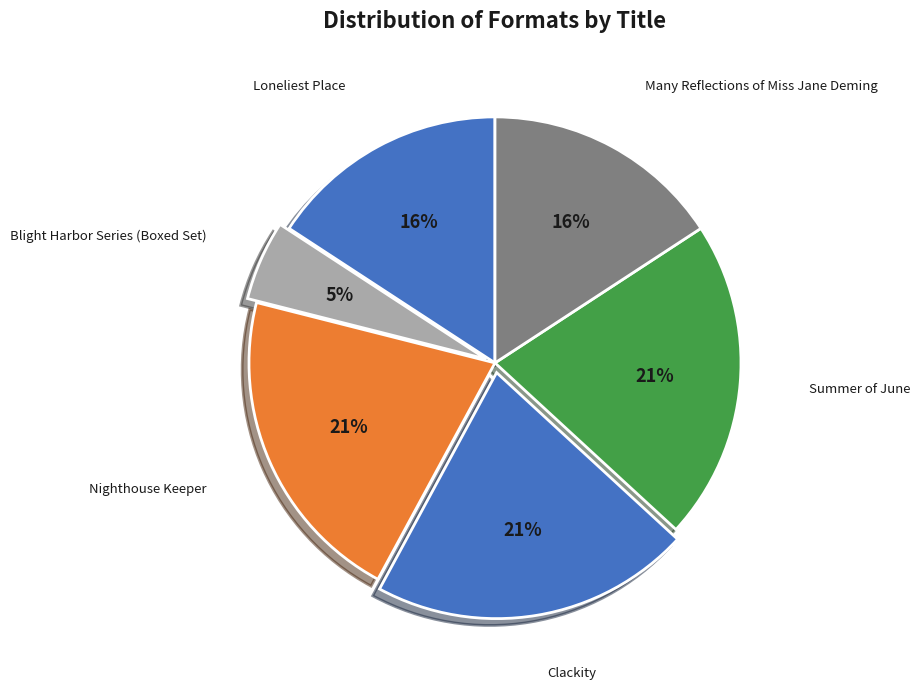

Count the number of slices in the pie.

6